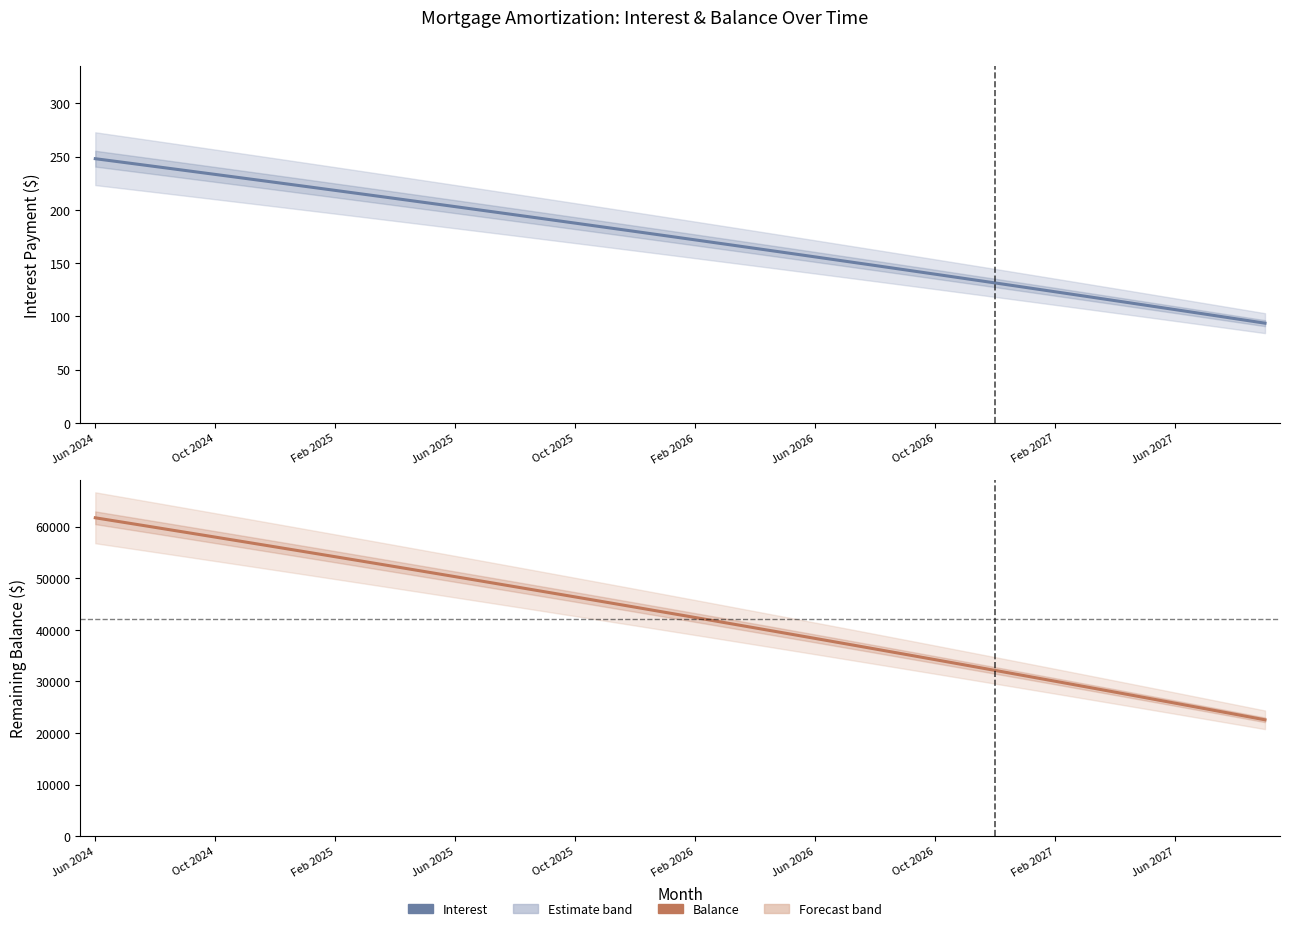

How many data points does each series have?

40